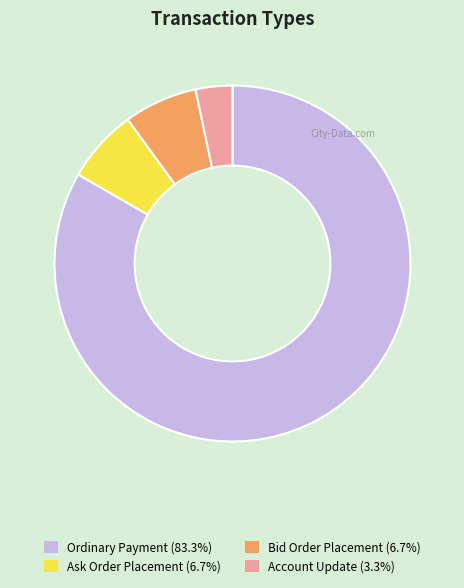

Combined, do Ordinary Payment and Ask Order Placement account for over 50%?

Yes